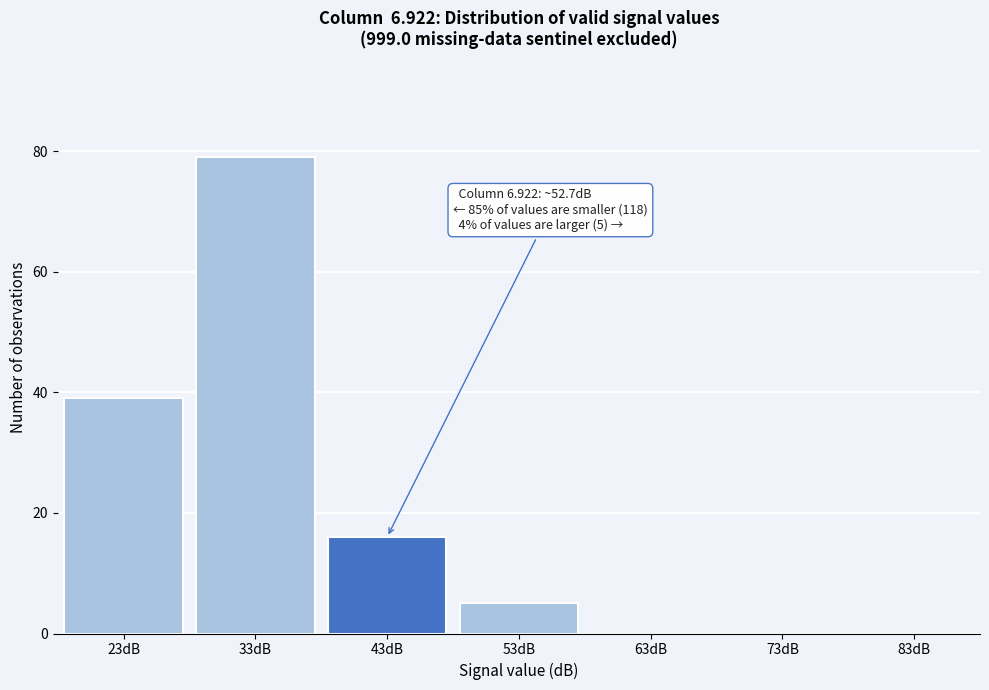

Reading left to right, list all the values displayed in this chart.

23dB=39	33dB=79	43dB=16	53dB=5	63dB=0	73dB=0	83dB=0